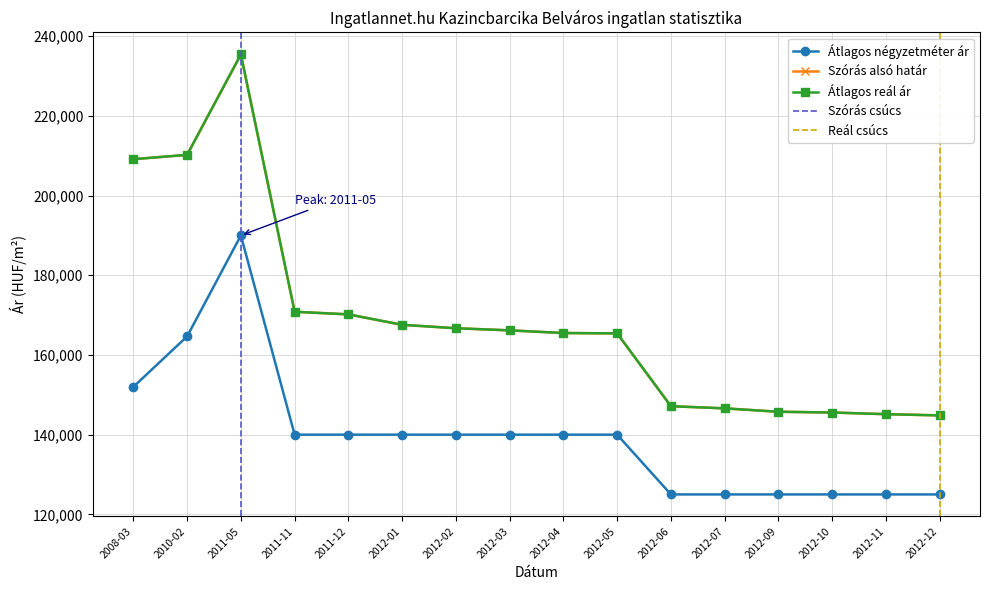

Rank the series at 2012-04 from highest to lowest value.

Szórás alsó határ, Átlagos reál ár, Átlagos négyzetméter ár